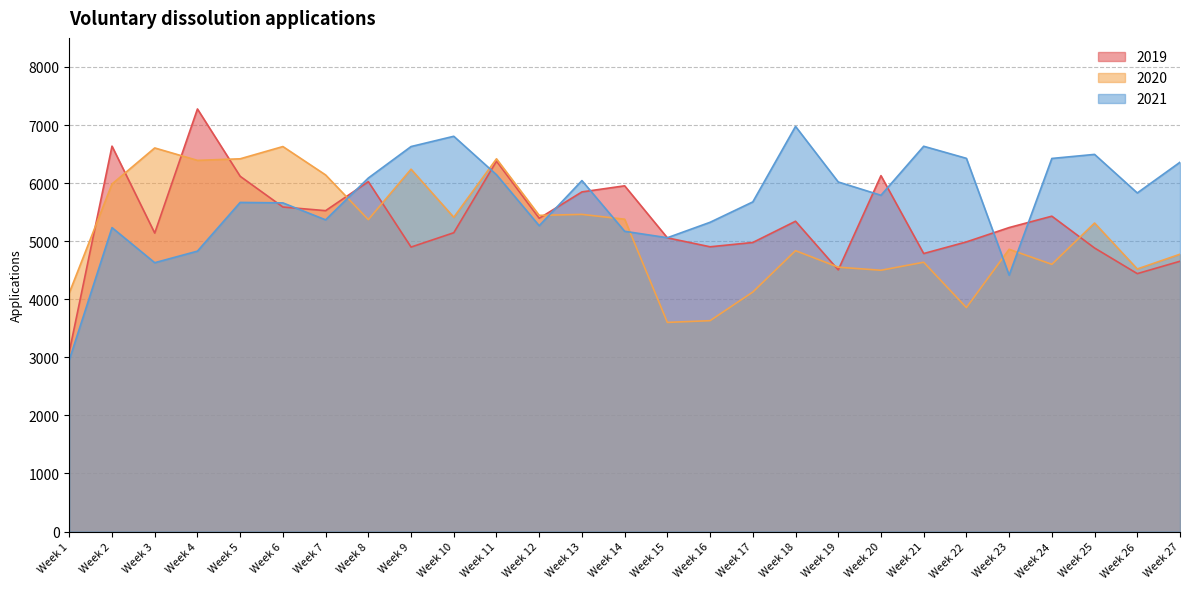

Reading right to left, list all the values displayed in this chart.

2019: 4654	4441	4882	5430	5234	4987	4787	6128	4505	5343	4977	4903	5057	5953	5848	5394	6378	5145	4898	6025	5525	5588	6117	7276	5139	6636	3095
2020: 4775	4521	5312	4601	4860	3856	4637	4499	4552	4836	4124	3631	3601	5378	5461	5444	6418	5411	6239	5371	6140	6629	6418	6391	6605	5984	4109
2021: 6359	5830	6494	6424	4414	6426	6634	5790	6019	6976	5676	5325	5059	5170	6043	5266	6144	6806	6629	6087	5367	5659	5667	4828	4629	5233	2955